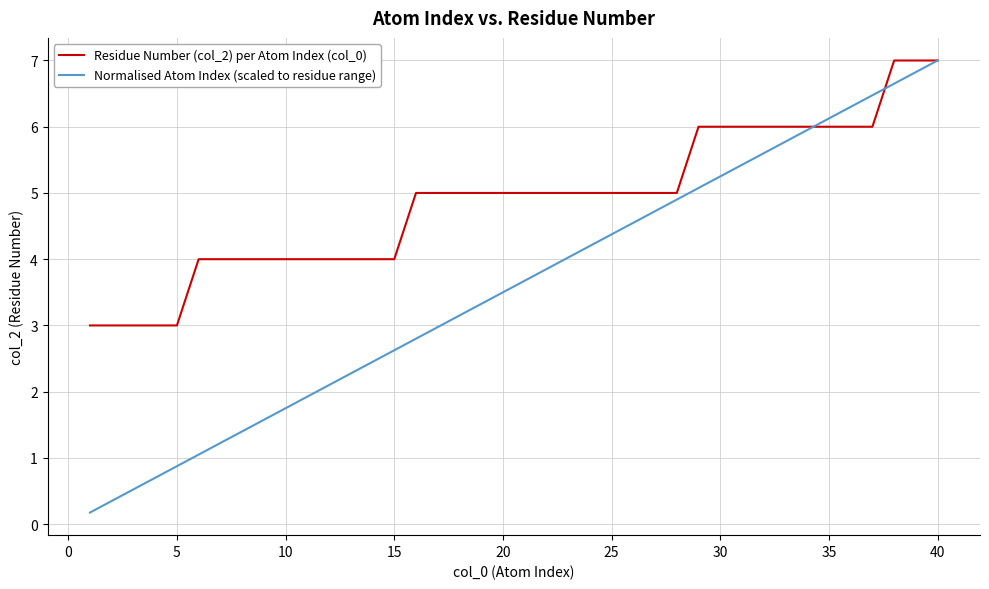

List the series in order of their overall mean, highest first.

Residue Number (col_2) per Atom Index (col_0), Normalised Atom Index (scaled to residue range)